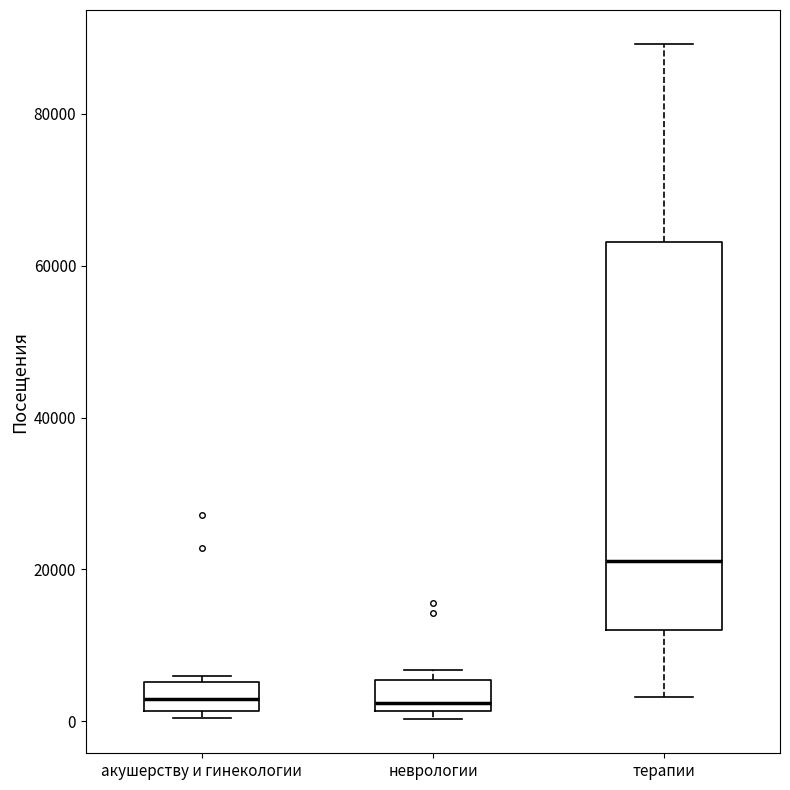

Which box is the tallest, from its lower edge to its upper edge?

терапии